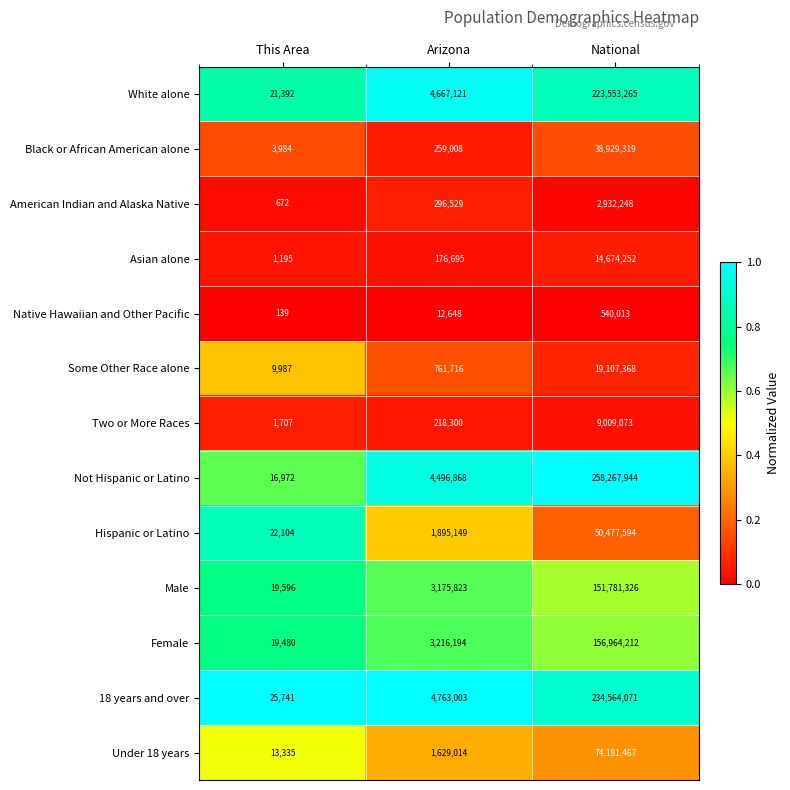

What is the total value across all series at Arizona?

25568068